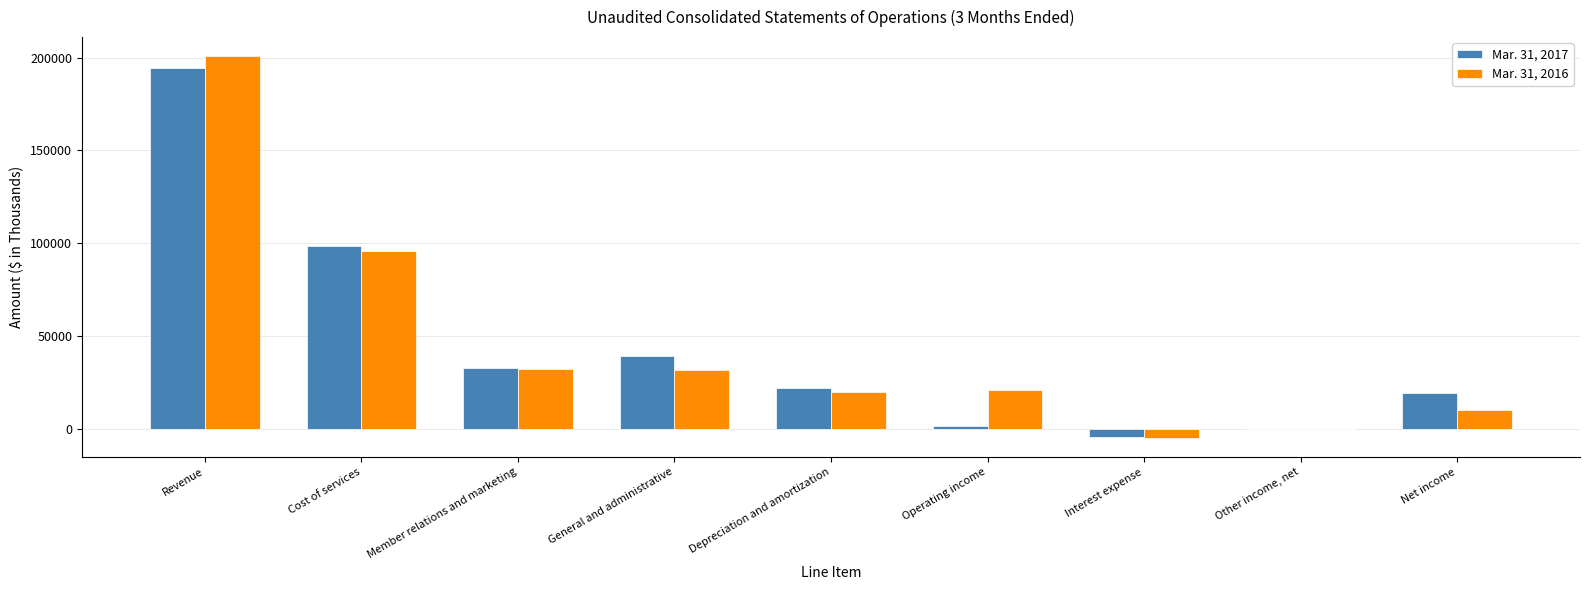

The value of Mar. 31, 2017 at Net income is 19654. True or false?

True